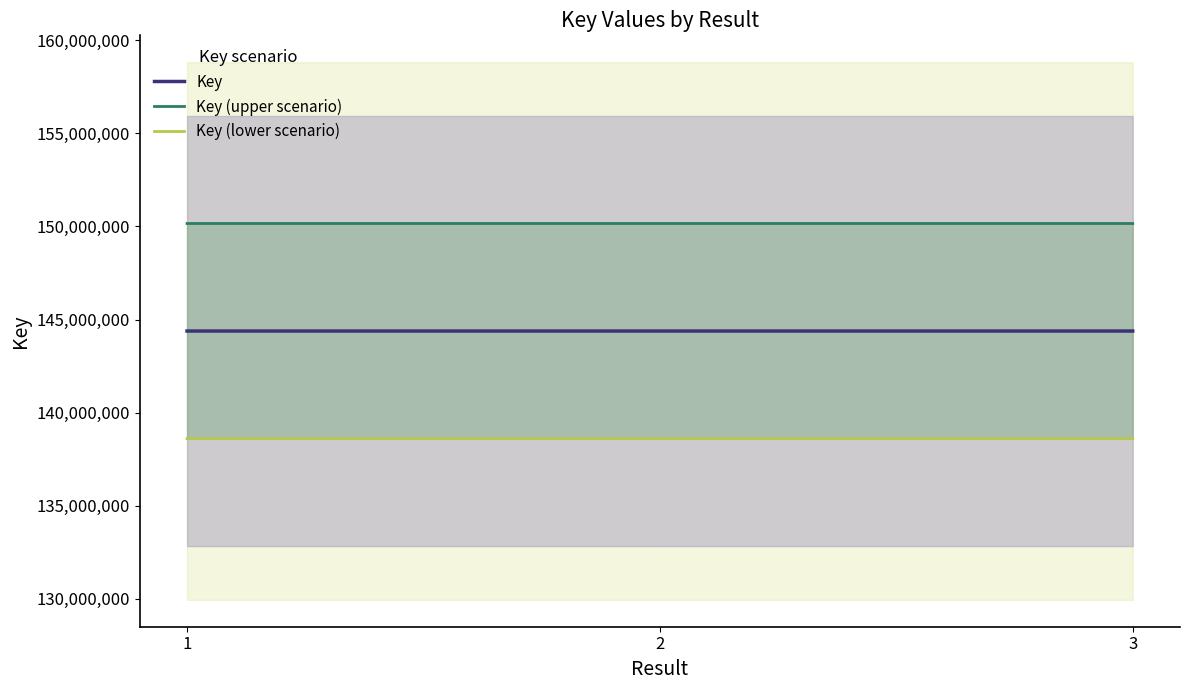

Does the chart have visible grid lines?

No